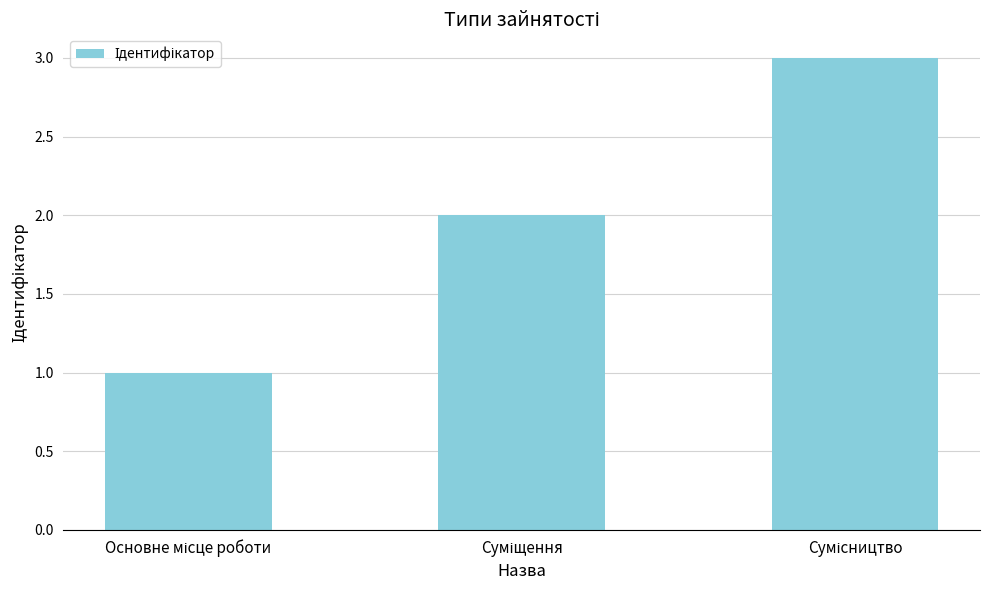

What is the maximum value shown in the chart?

3